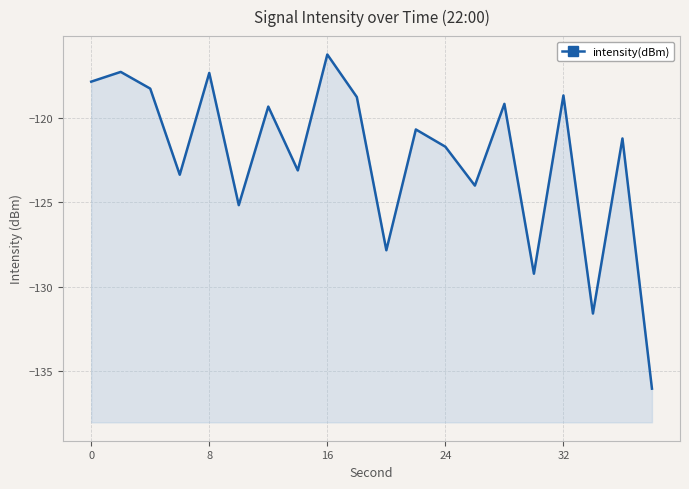

Count the number of categories in the chart.

20